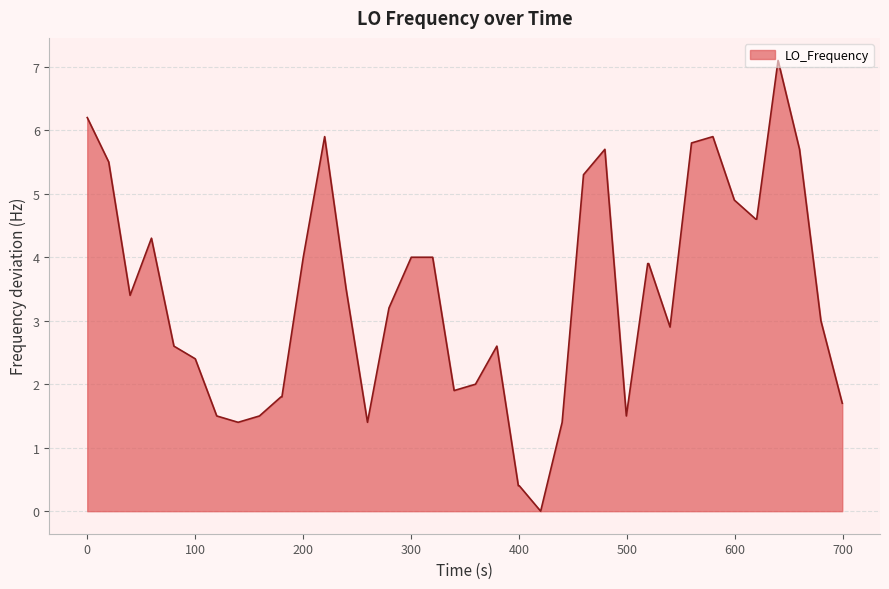

What is the greatest value displayed?

7.1